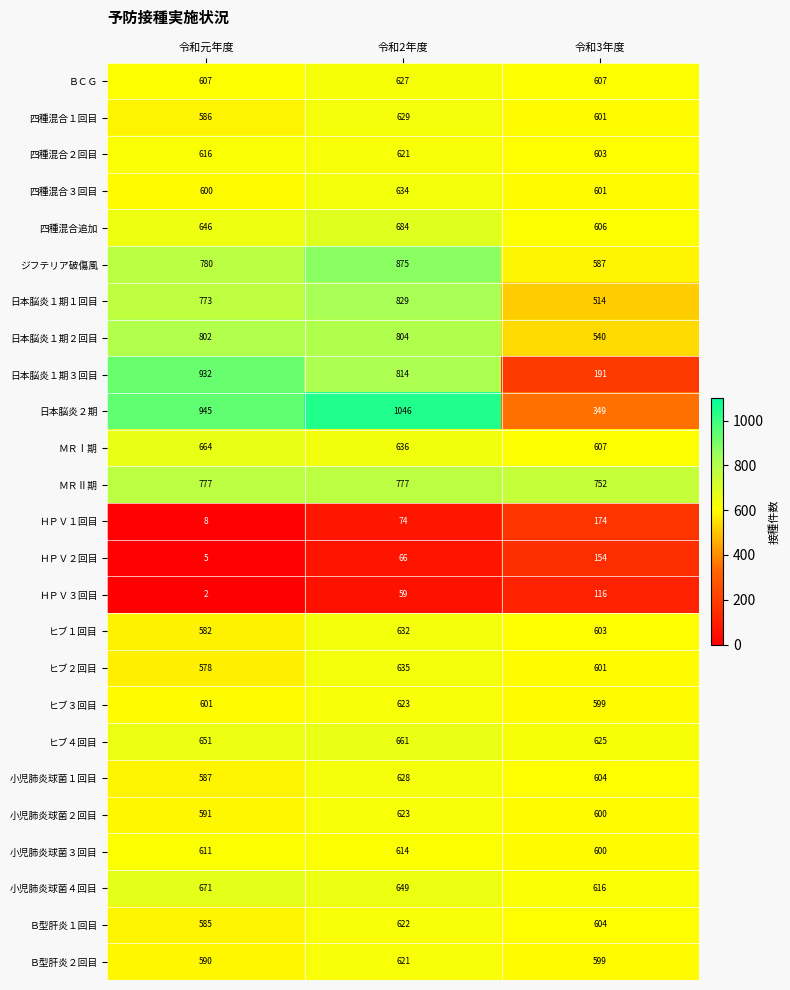

Count the number of data series in this chart.

25